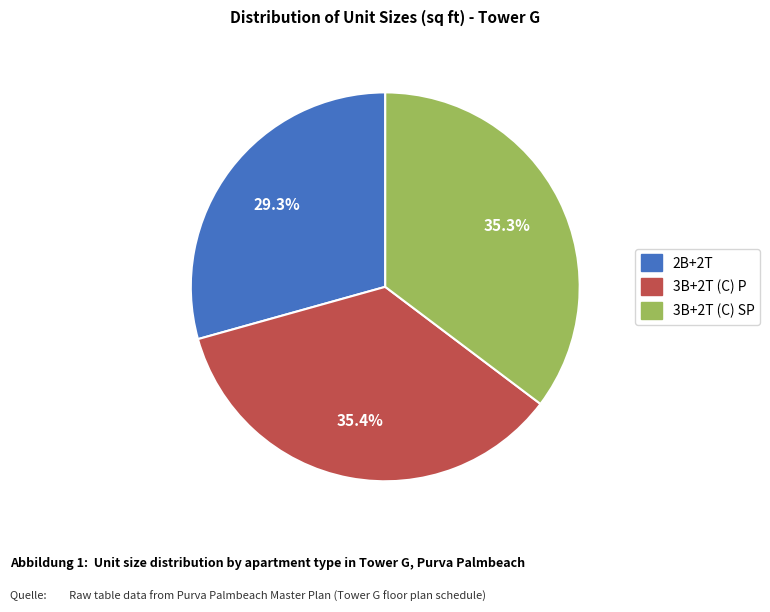

Count the number of slices in the pie.

3